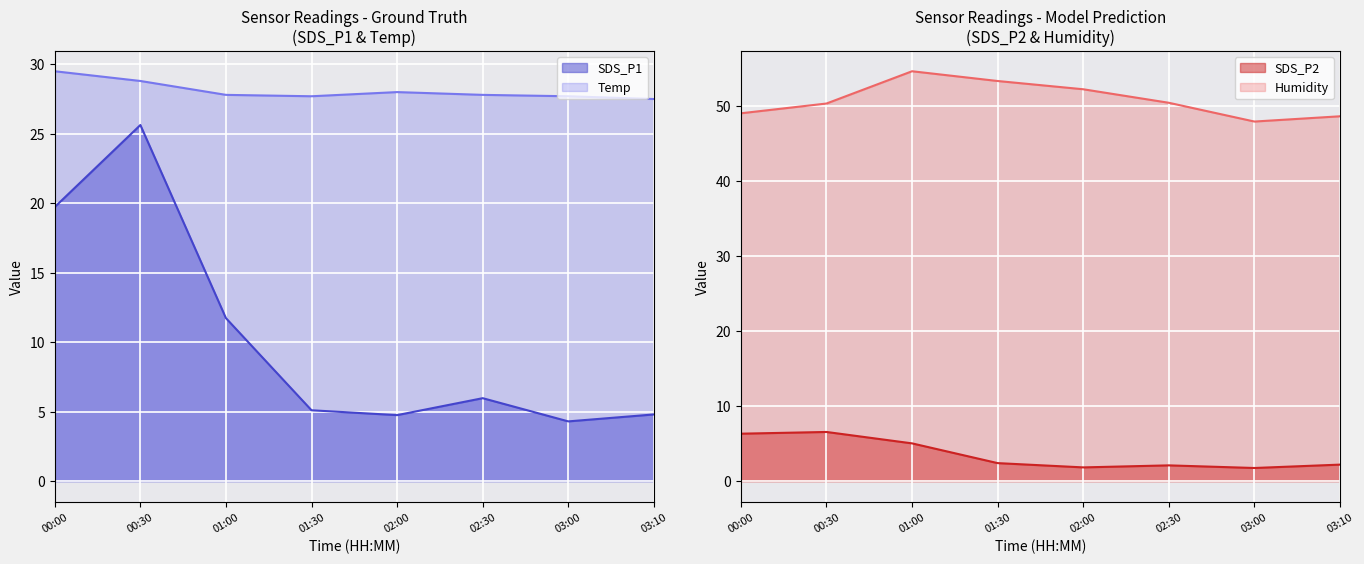

True or false: SDS_P1 and Humidity intersect in this chart.

False